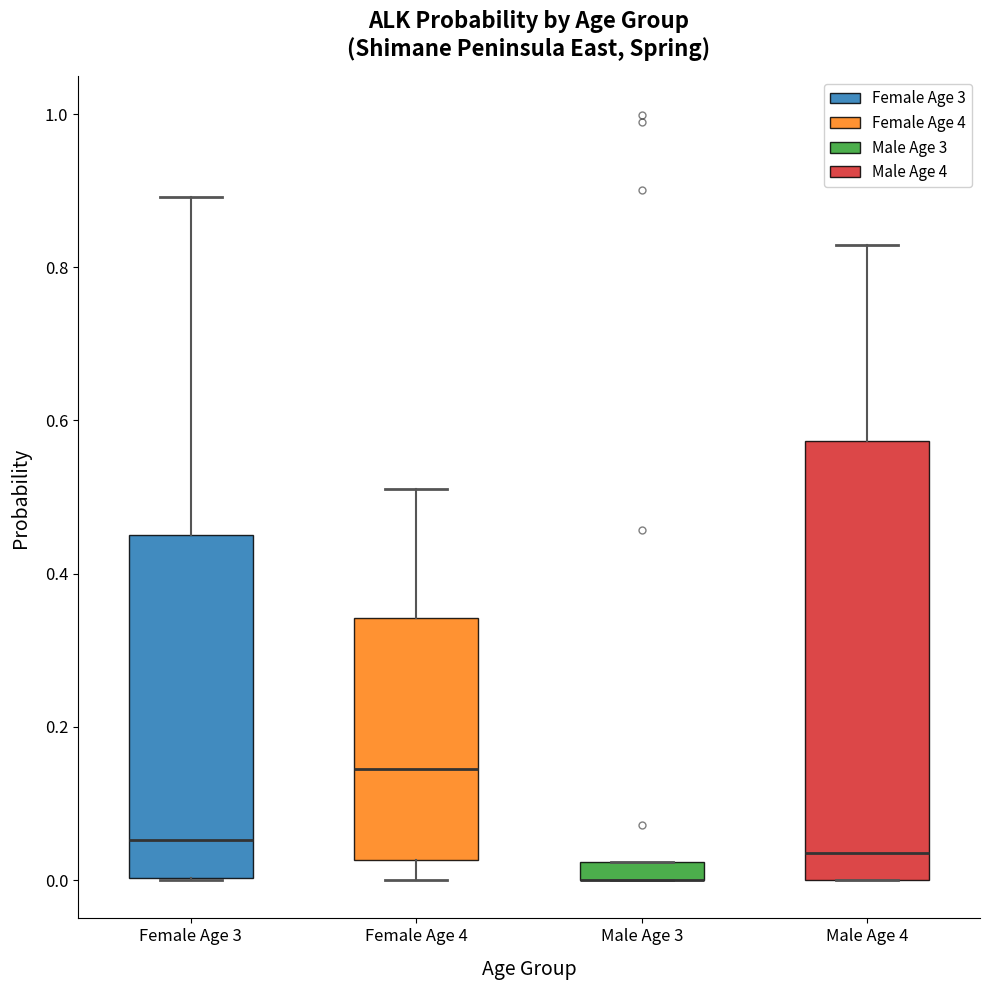

Where does the upper whisker of the box for Male Age 4 end on the y-axis? The values are not printed on the chart, so give them approximately, as read against the axis.

0.82